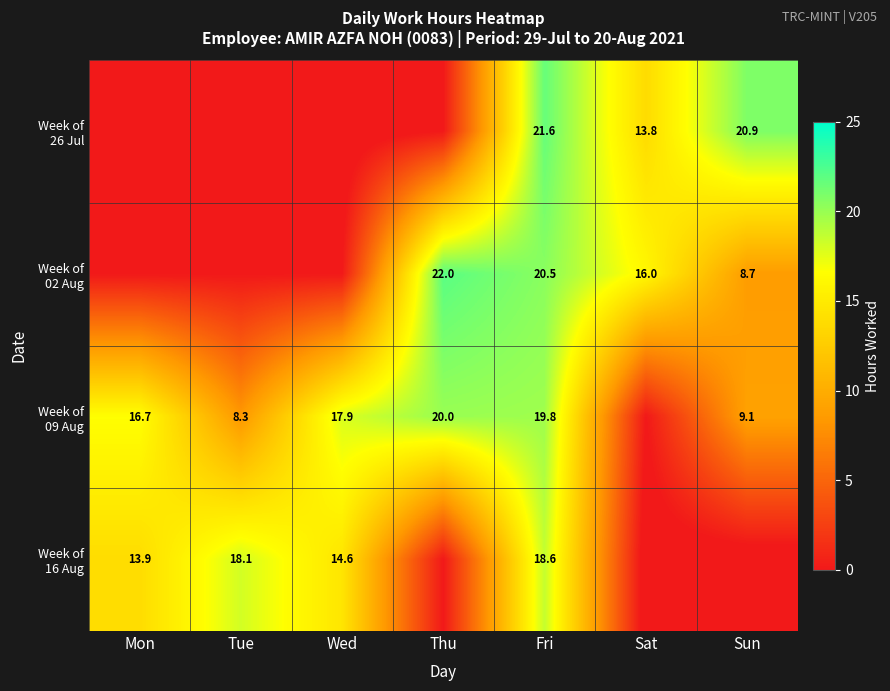

What is the difference between the row_0 values at Thu and Sun?

20.9